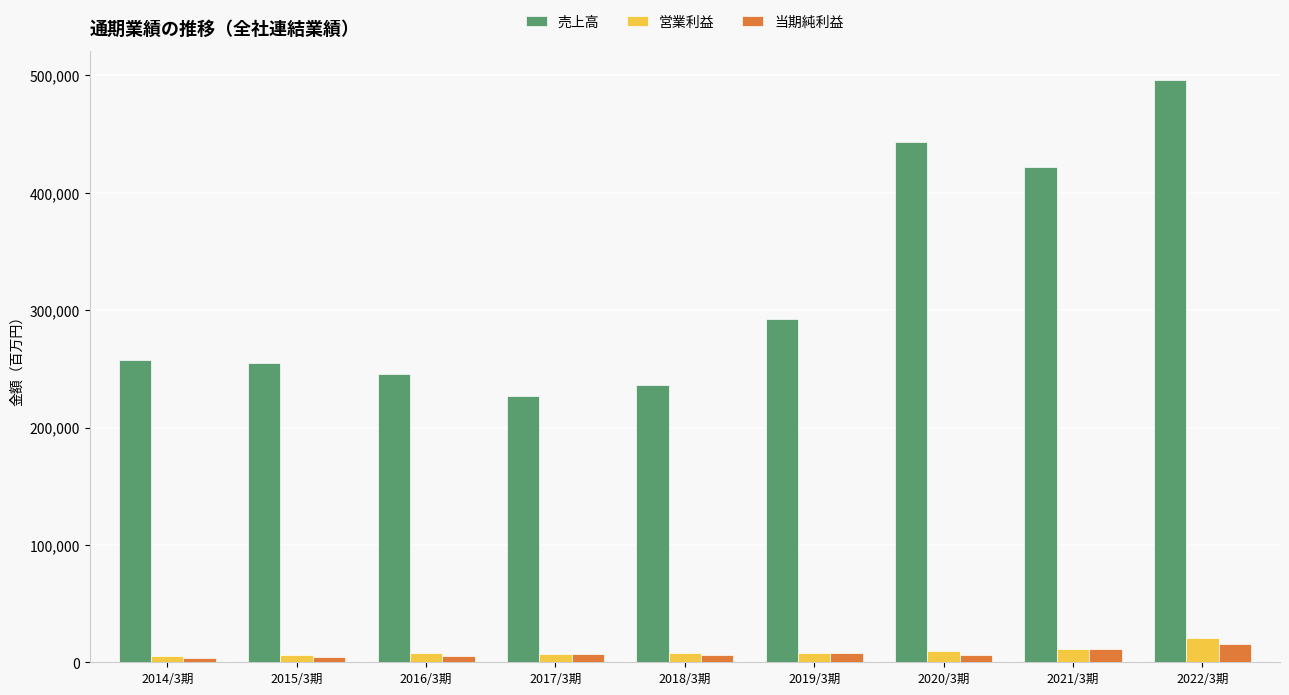

The value of 売上高 at 2016/3期 is 245387. True or false?

True